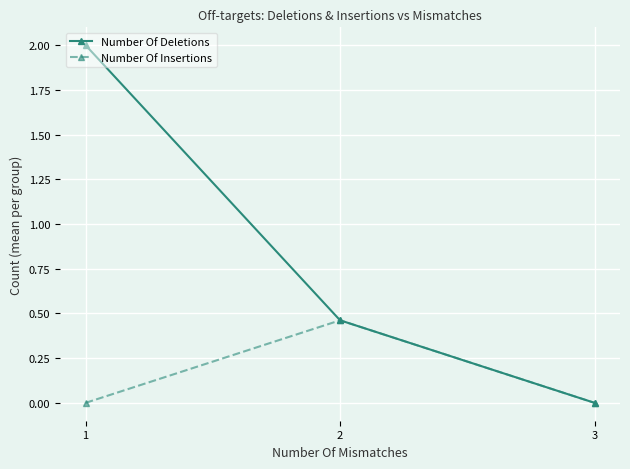

What is the value of the Number Of Deletions point at the 1st from the left?

2.0